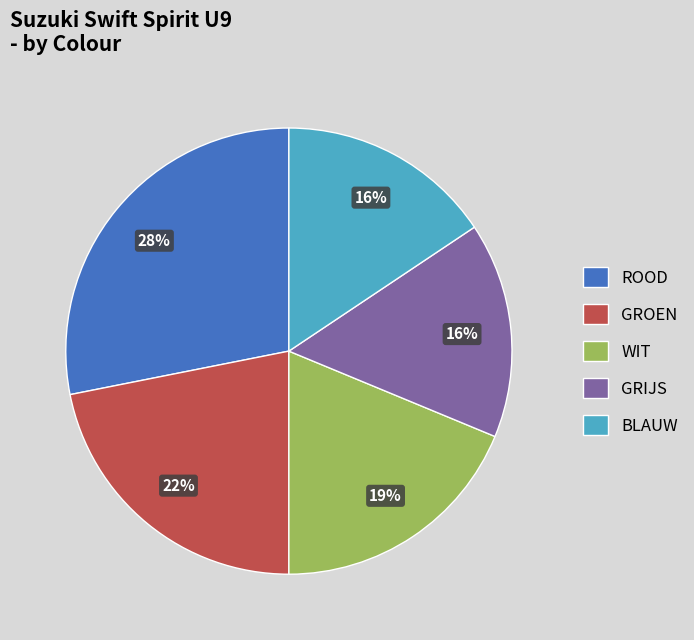

What is the ratio of the value at GROEN to the value at GRIJS?

1.4